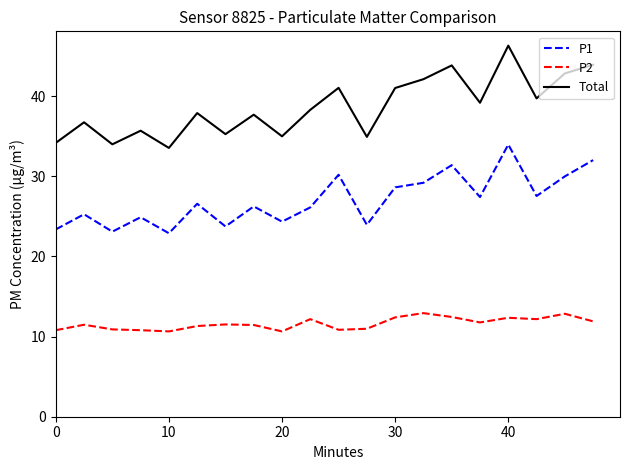

What is the lowest value of the P2 series?

10.7